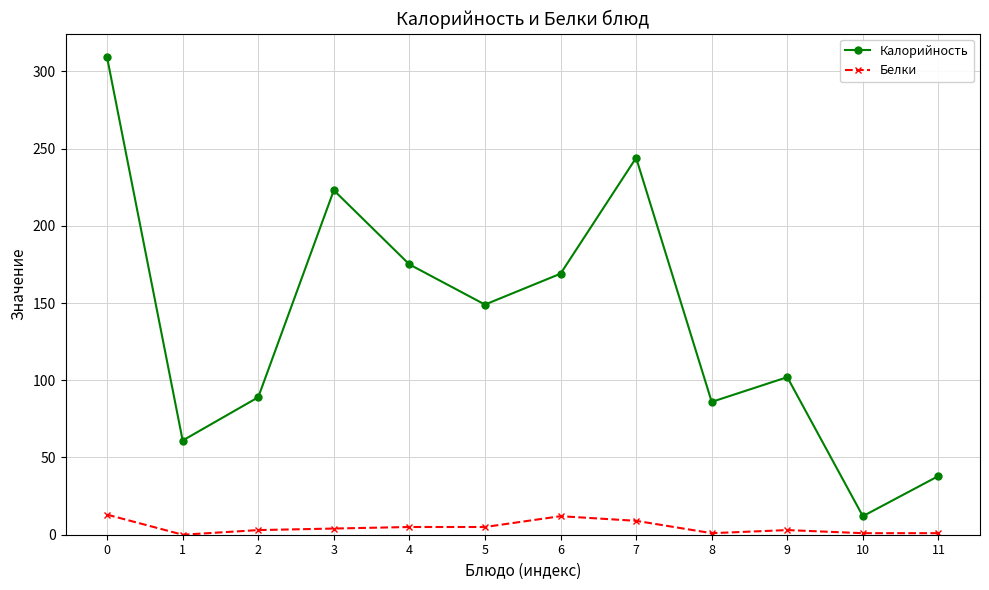

How many interior local valleys does the Калорийность series have?

4